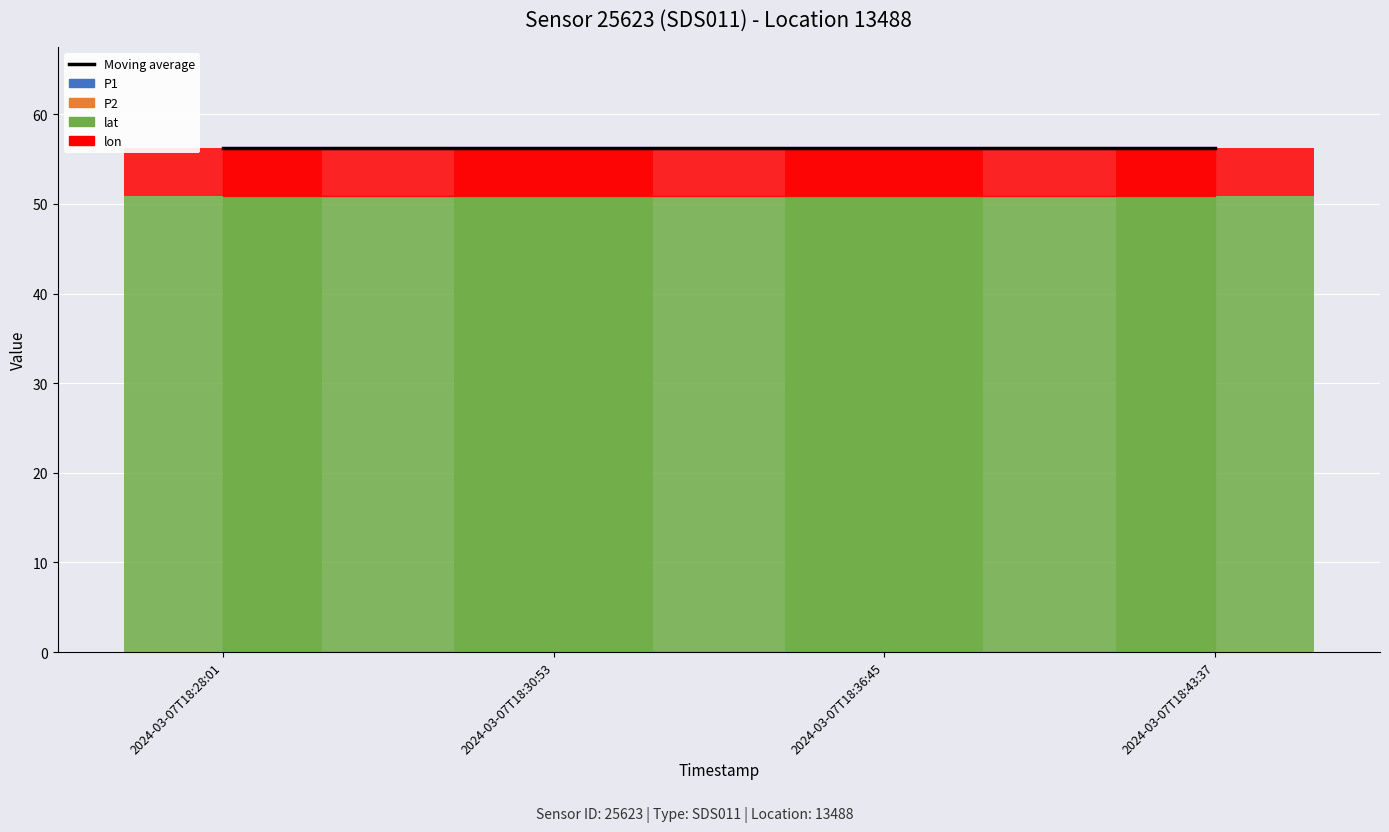

Reading right to left, extract all data points from this chart.

P1: 2024-03-07T18:43:37=0.0	2024-03-07T18:36:45=0.0	2024-03-07T18:30:53=0.0	2024-03-07T18:28:01=0.0
P2: 2024-03-07T18:43:37=0.0	2024-03-07T18:36:45=0.0	2024-03-07T18:30:53=0.0	2024-03-07T18:28:01=0.0
lat: 2024-03-07T18:43:37=50.9	2024-03-07T18:36:45=50.9	2024-03-07T18:30:53=50.9	2024-03-07T18:28:01=50.9
lon: 2024-03-07T18:43:37=5.3	2024-03-07T18:36:45=5.3	2024-03-07T18:30:53=5.3	2024-03-07T18:28:01=5.3